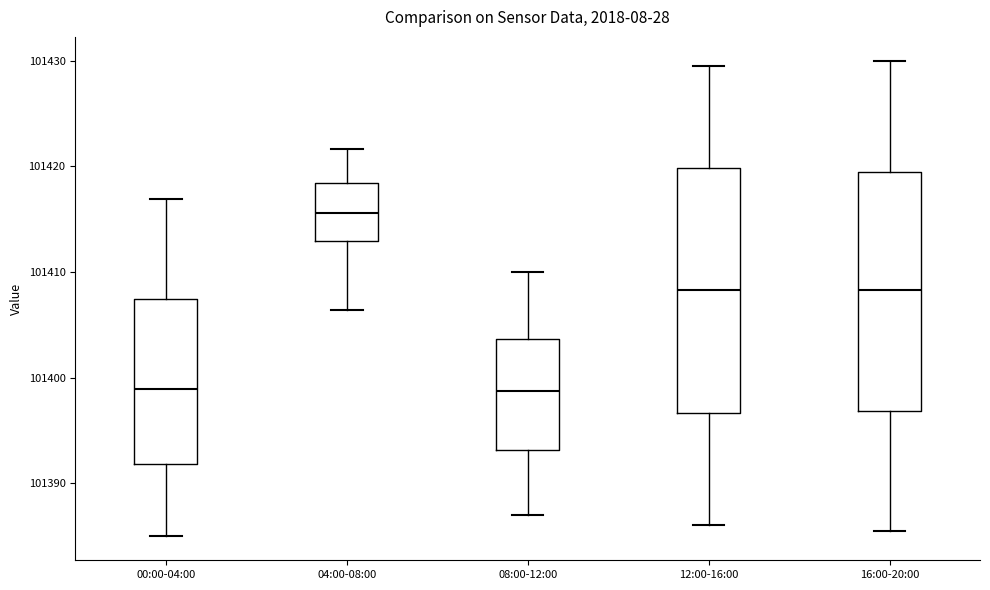

Reading left to right, transcribe this box plot: for each box, give where its median line is, the range the box spans, and where its two whiskers end, as read against the y-axis. The values are not printed on the chart, so give them approximately, as read against the axis.

00:00-04:00: median 101399, box 101392 to 101407, whiskers 101385 to 101417
04:00-08:00: median 101416, box 101413 to 101418, whiskers 101406 to 101422
08:00-12:00: median 101399, box 101393 to 101404, whiskers 101387 to 101410
12:00-16:00: median 101408, box 101397 to 101420, whiskers 101386 to 101430
16:00-20:00: median 101408, box 101397 to 101420, whiskers 101386 to 101430